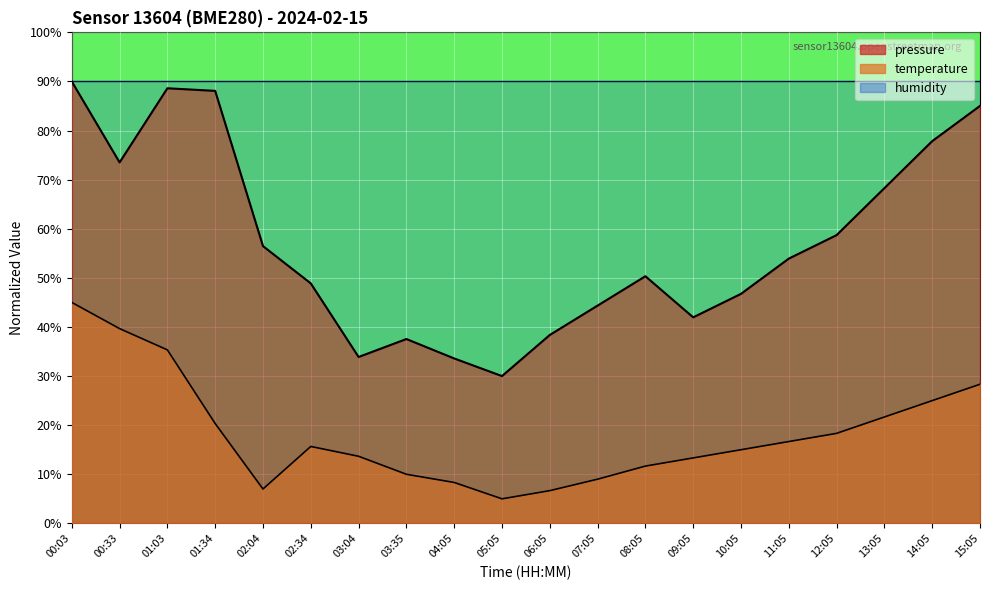

What is the label of the 9th point from the right?

07:05